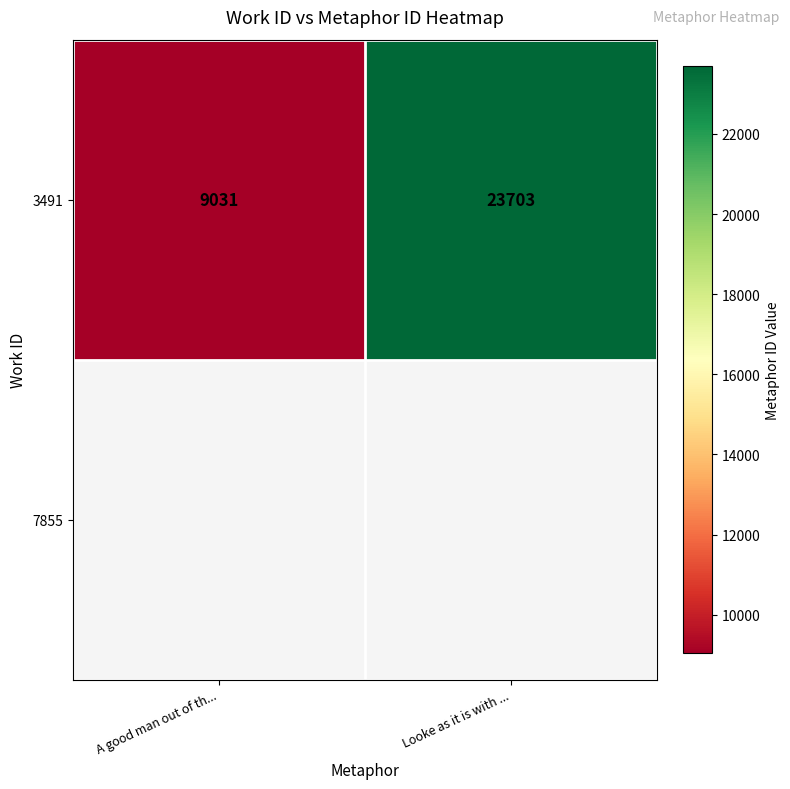

List the labels in order of value, smallest first.

A good man out of th..., Looke as it is with ...